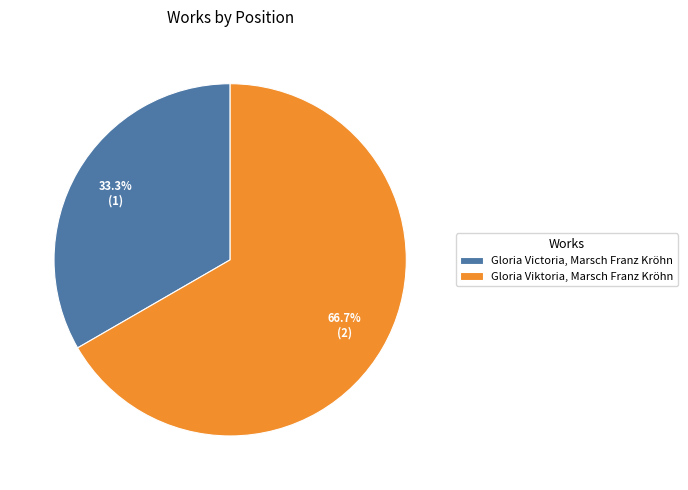

What is the smallest slice in the pie chart?

Gloria Victoria, Marsch Franz Kröhn